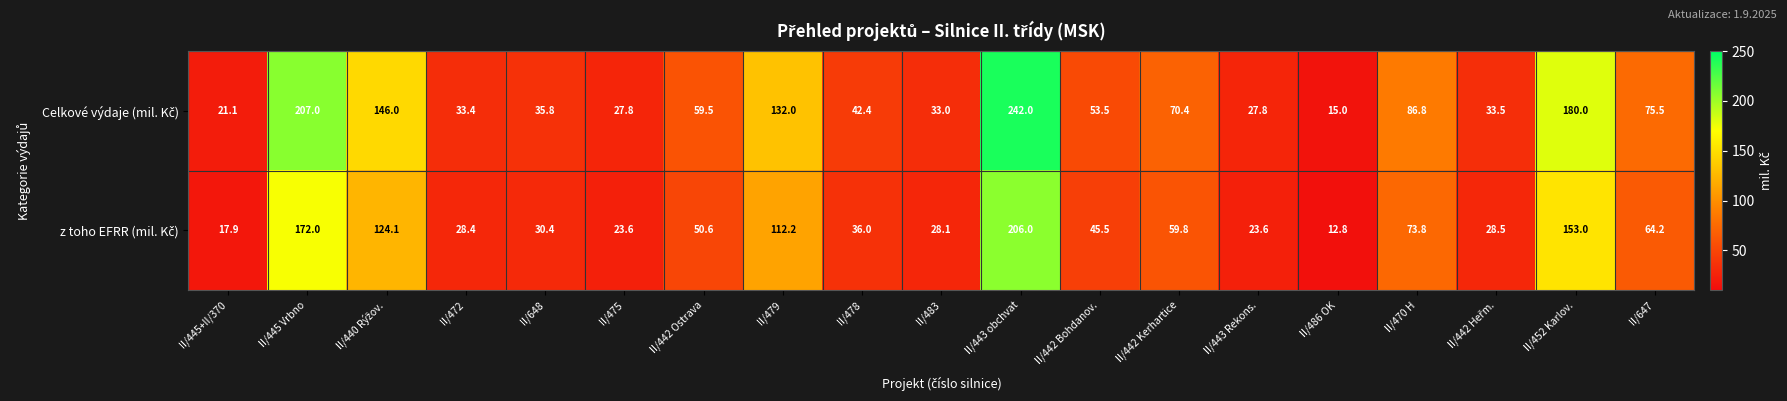

What is the greatest value displayed?

242.0